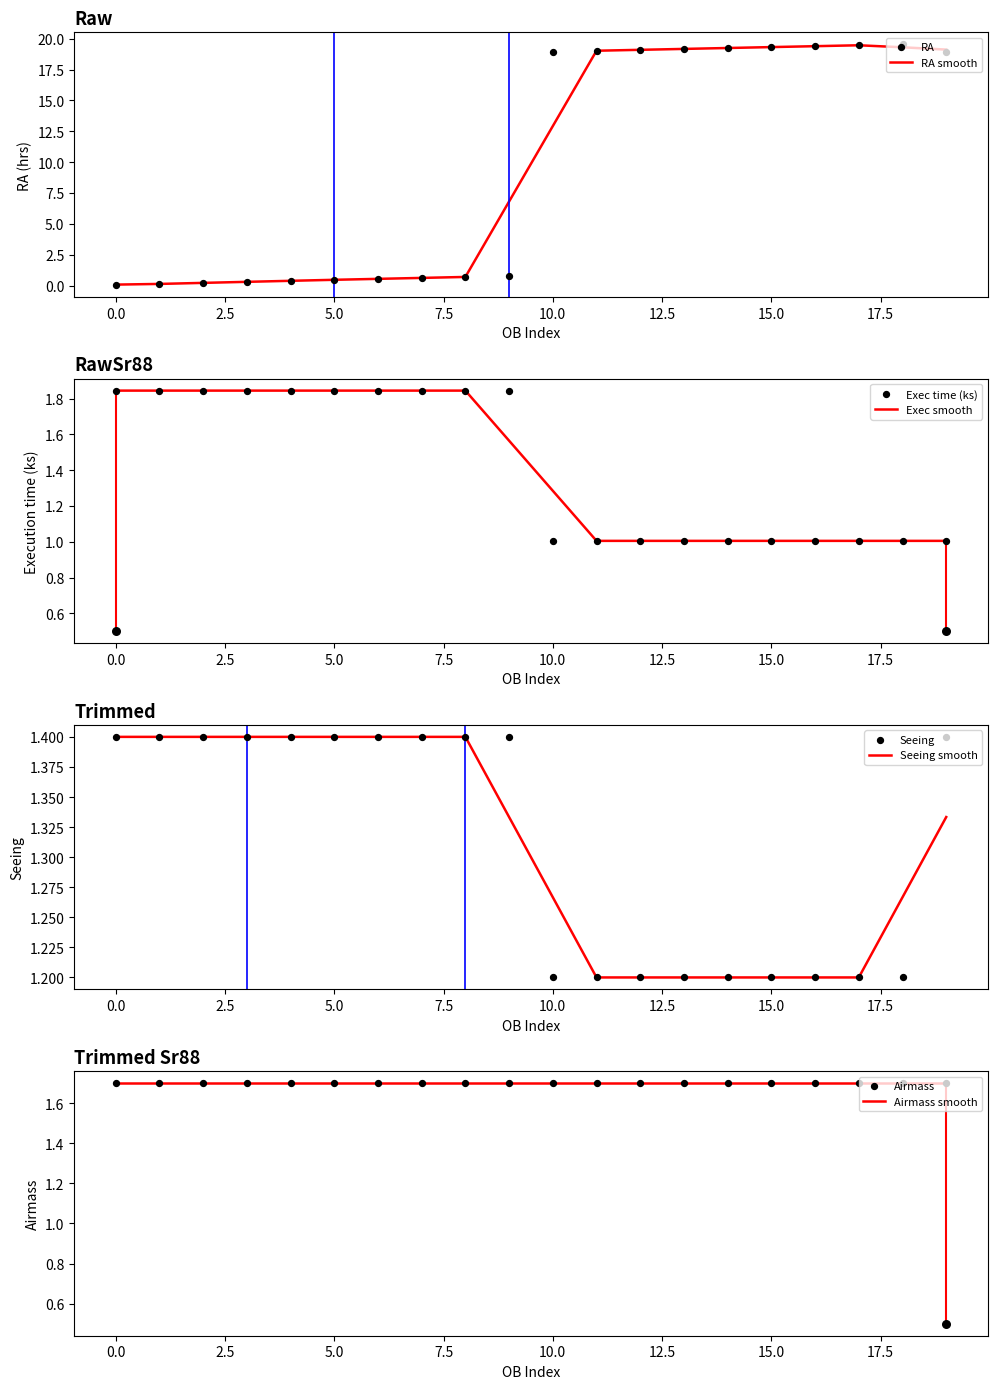

Which series contains the highest Y value?

RA